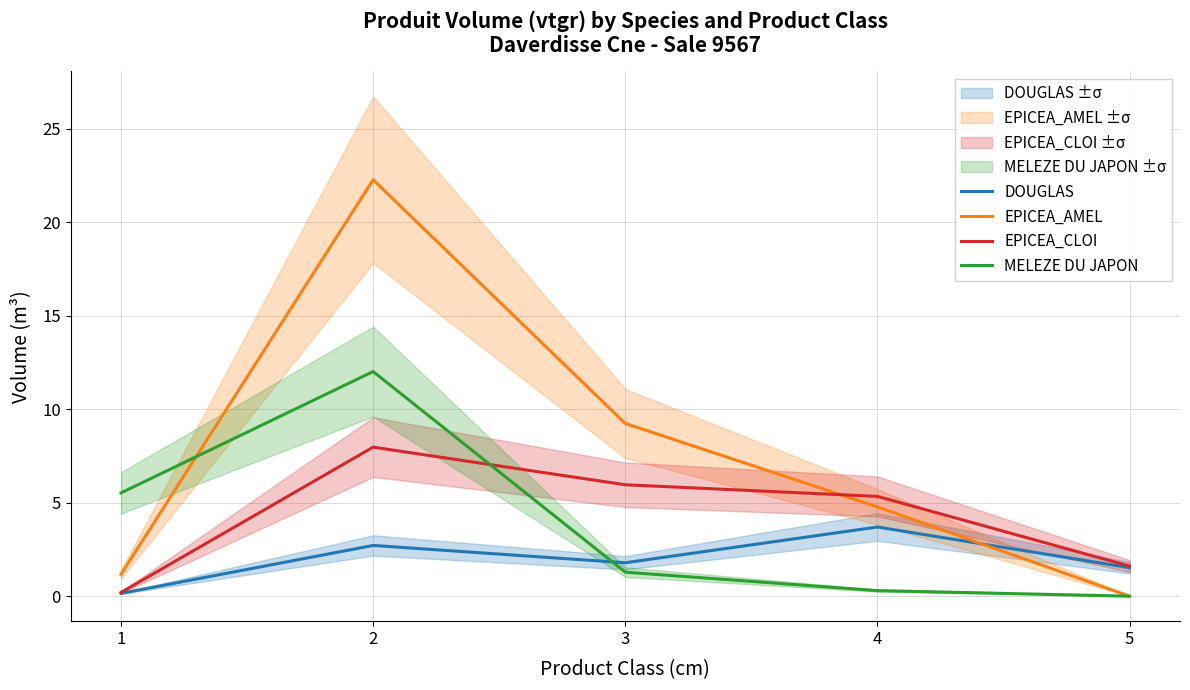

Reading left to right, extract all data points from this chart.

DOUGLAS: 0.1	2.7	1.8	3.7	1.5
EPICEA_AMEL: 1.2	22.3	9.2	4.8	0.0
EPICEA_CLOI: 0.2	8.0	6.0	5.3	1.6
MELEZE DU JAPON: 5.5	12.0	1.3	0.3	0.0